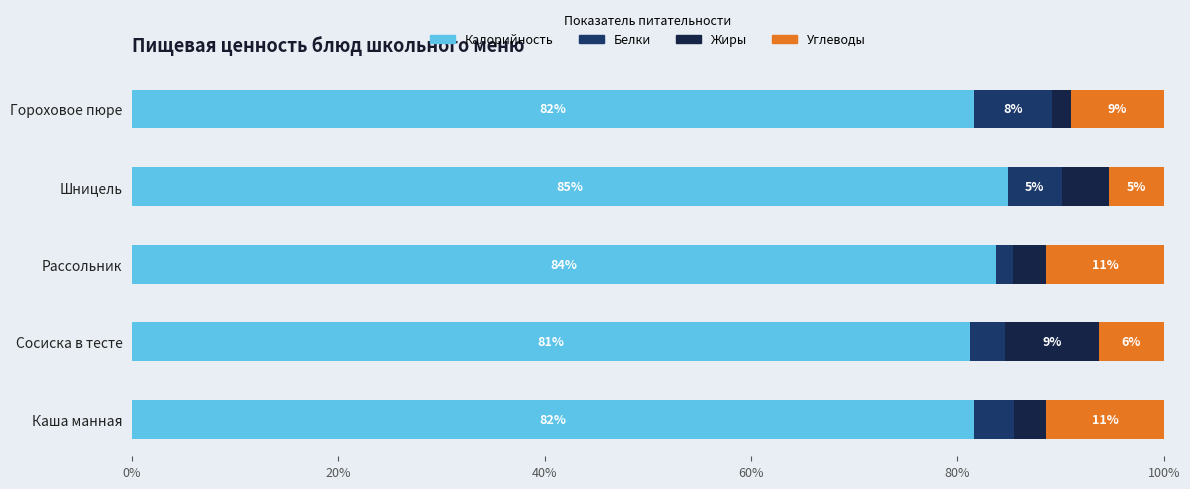

What is the total value across all series at Шницель?

100.0